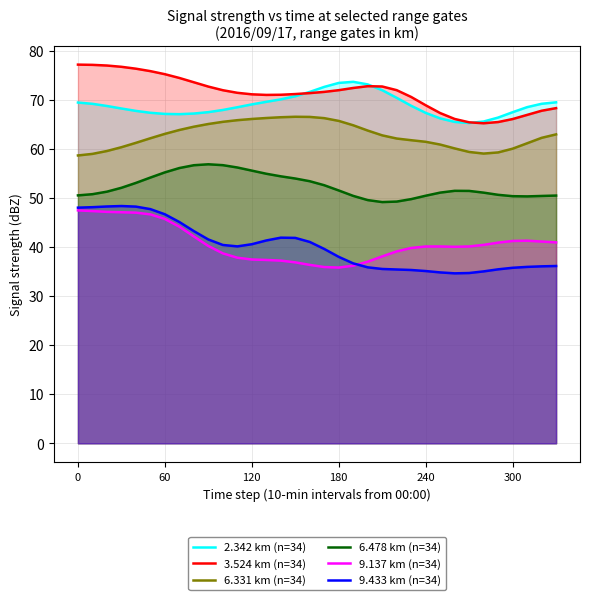

How many data points in 6.331 km (n=34) are above 62?

20